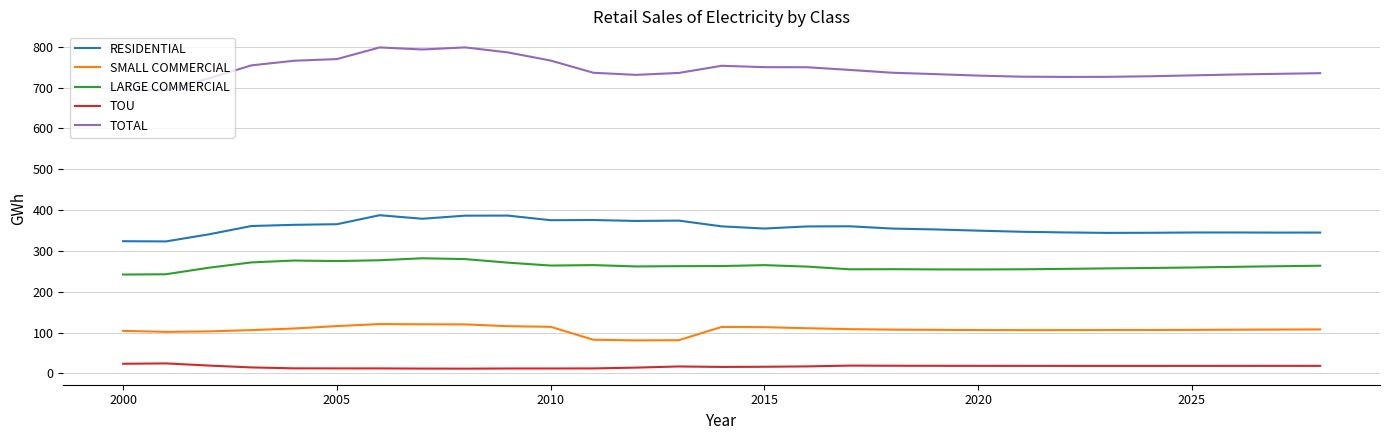

Which series has the largest total across all categories?

TOTAL